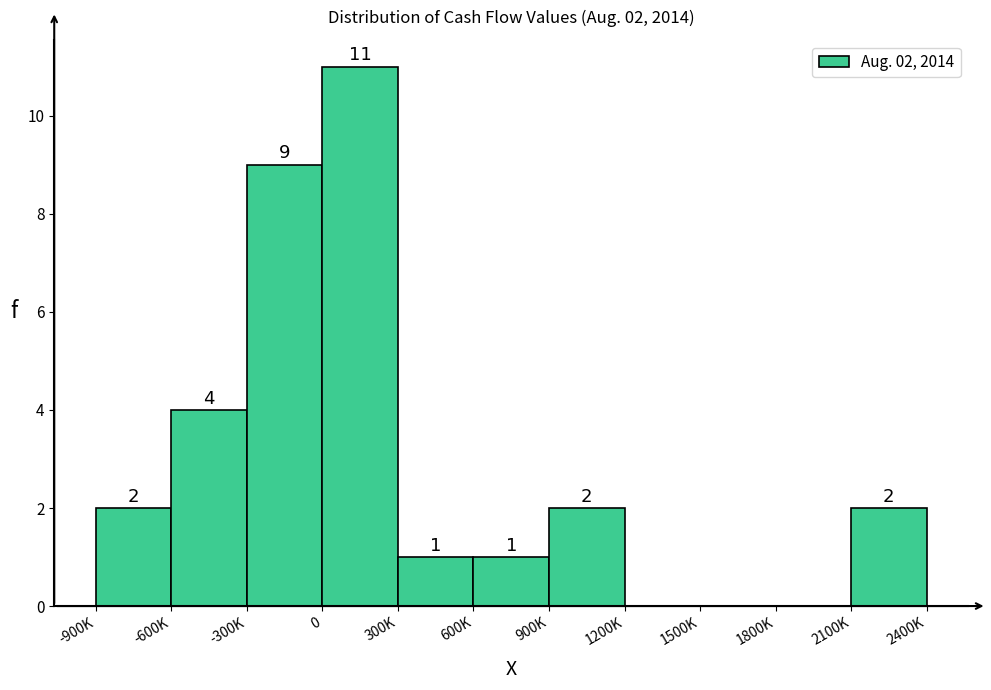

Reading right to left, transcribe all the data shown in this chart.

2100K=2	1800K=0	1500K=0	1200K=0	900K=2	600K=1	300K=1	0=11	-300K=9	-600K=4	-900K=2